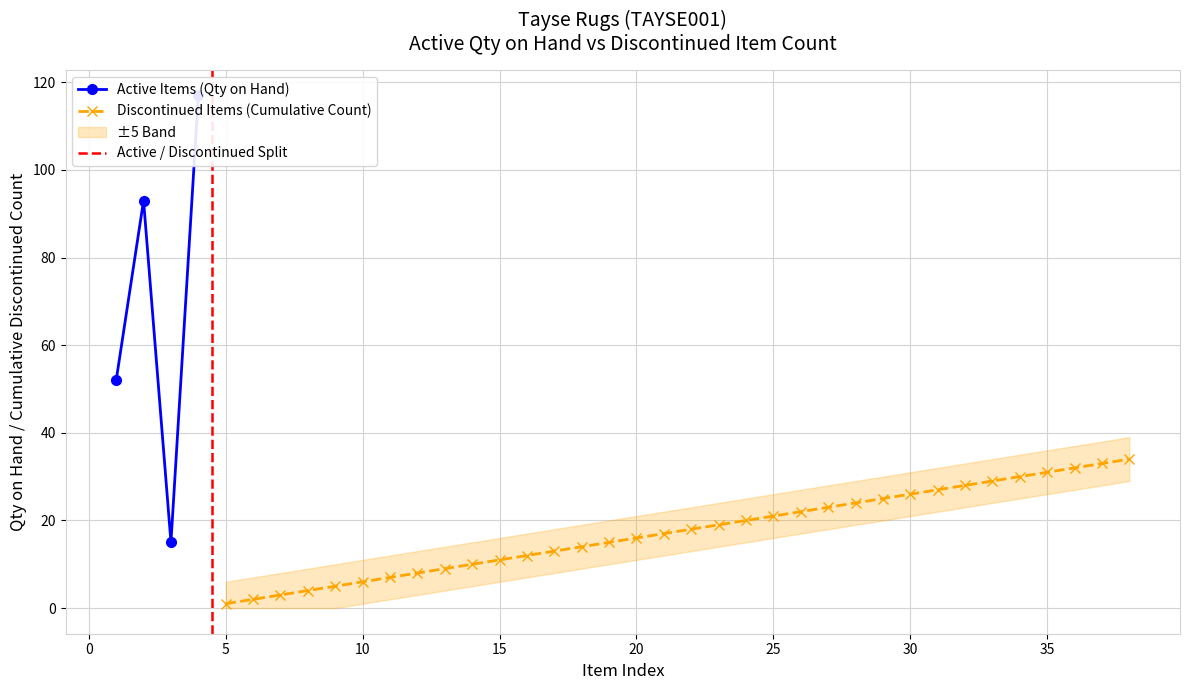

How many data points in Discontinued Items (Cumulative Count) are less than 18?

17